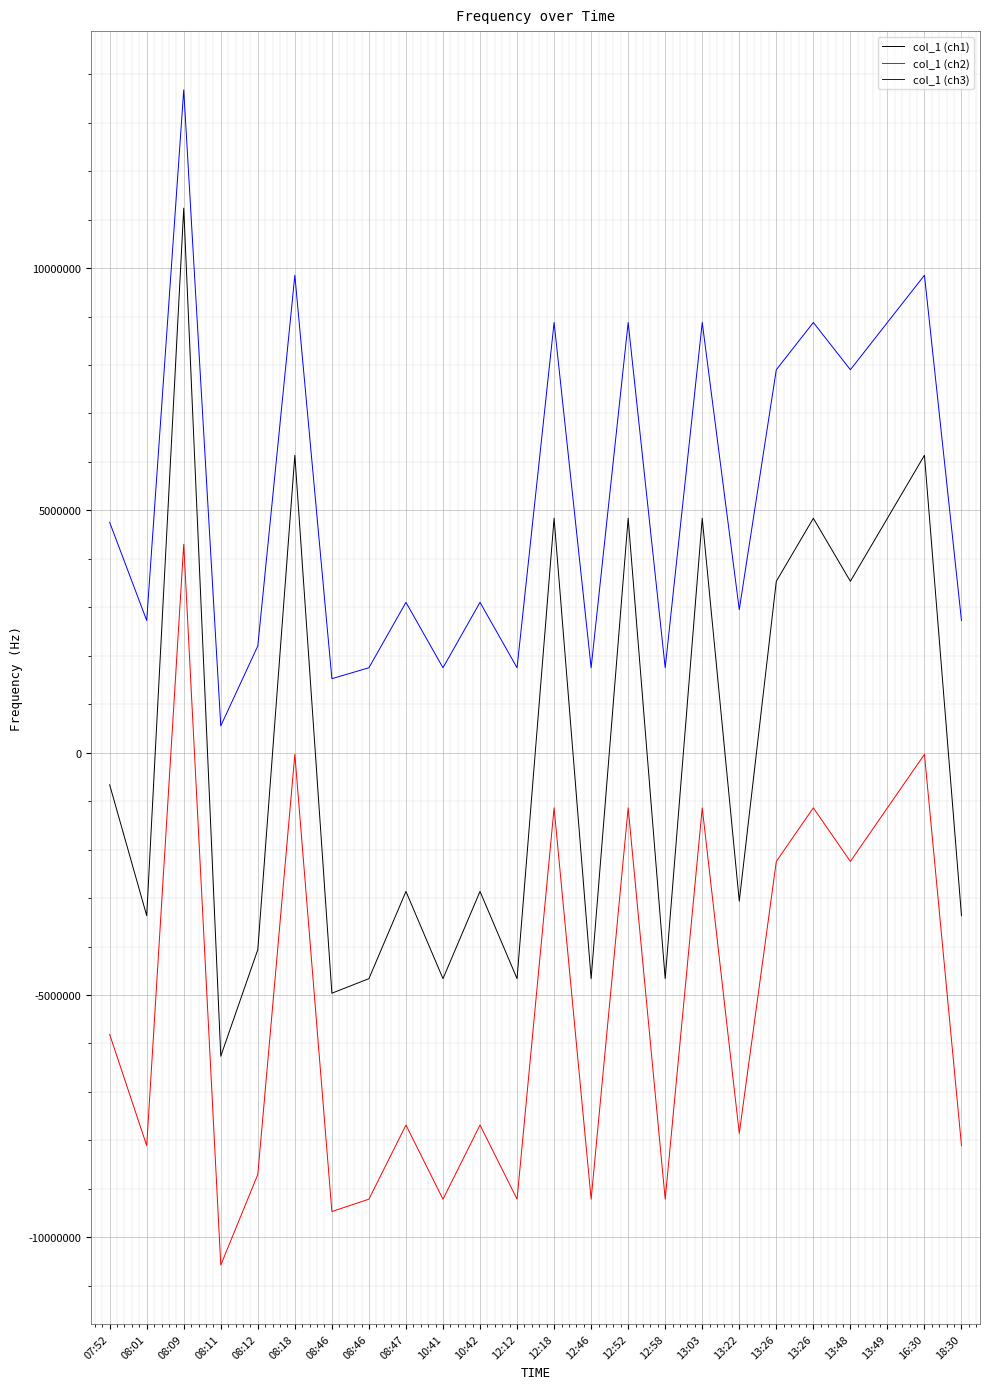

What is the total value across all series at 13:26?

9197500